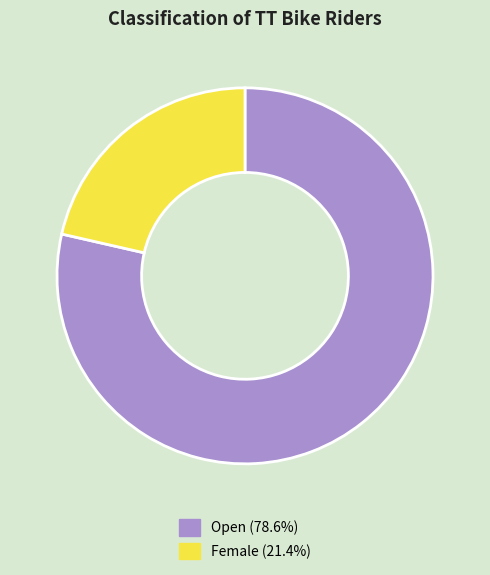

How many segments does this pie chart have?

2